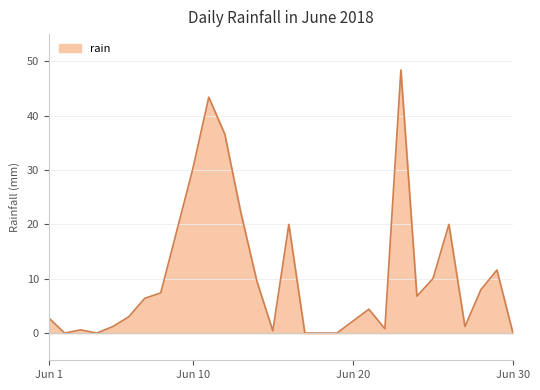

What is the maximum value shown in the chart?

48.4